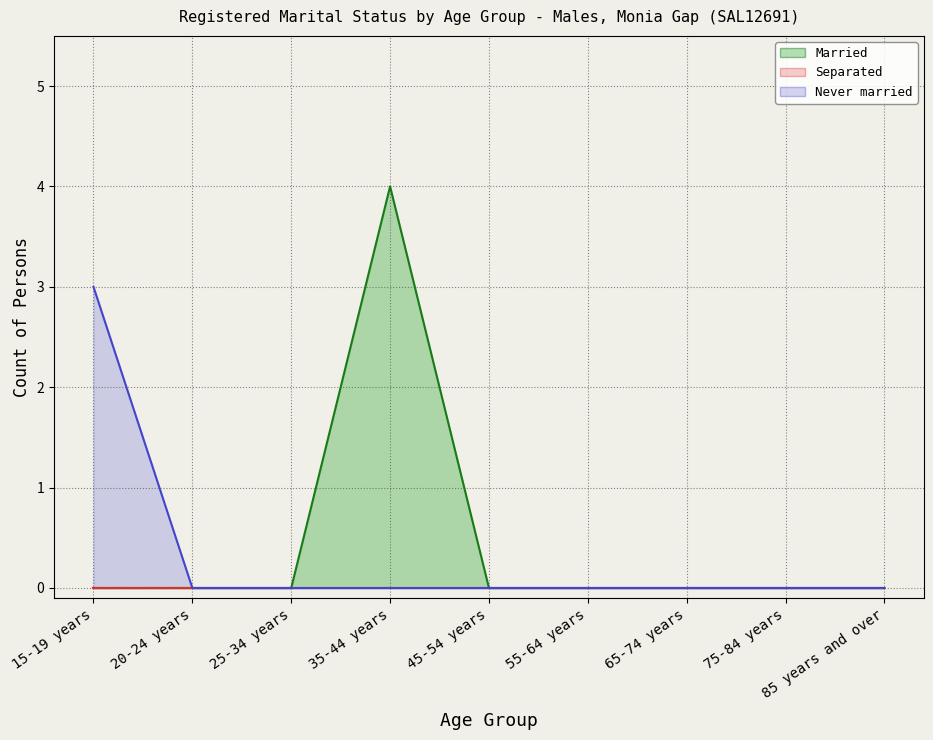

Between 45-54 years and 15-19 years, which is larger?

45-54 years